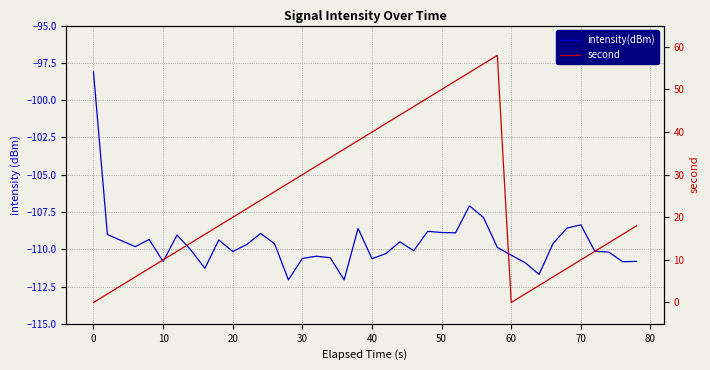

How many lines are shown in the chart?

2